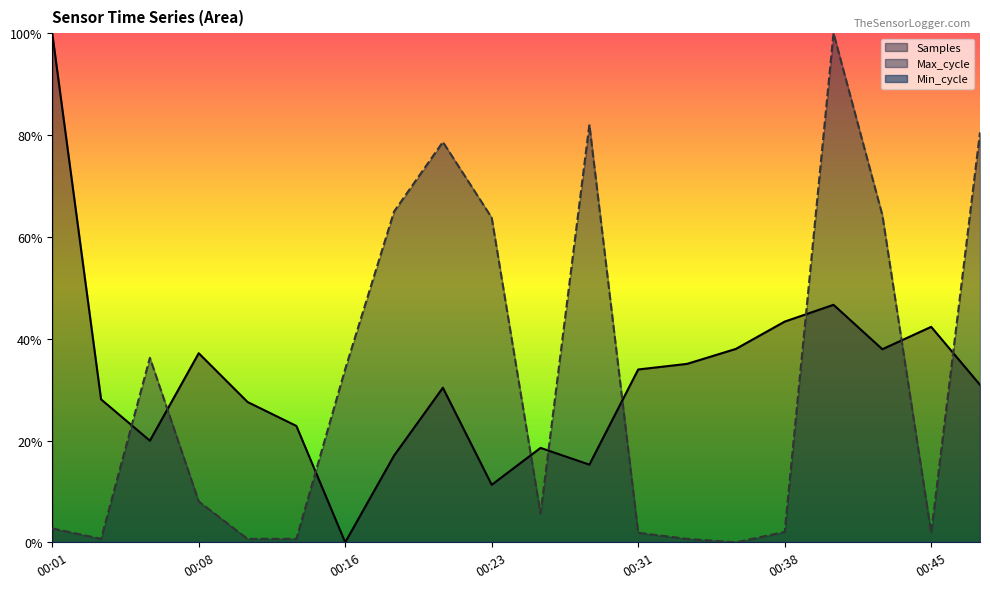

How many Samples values are between 0 and 1?

20